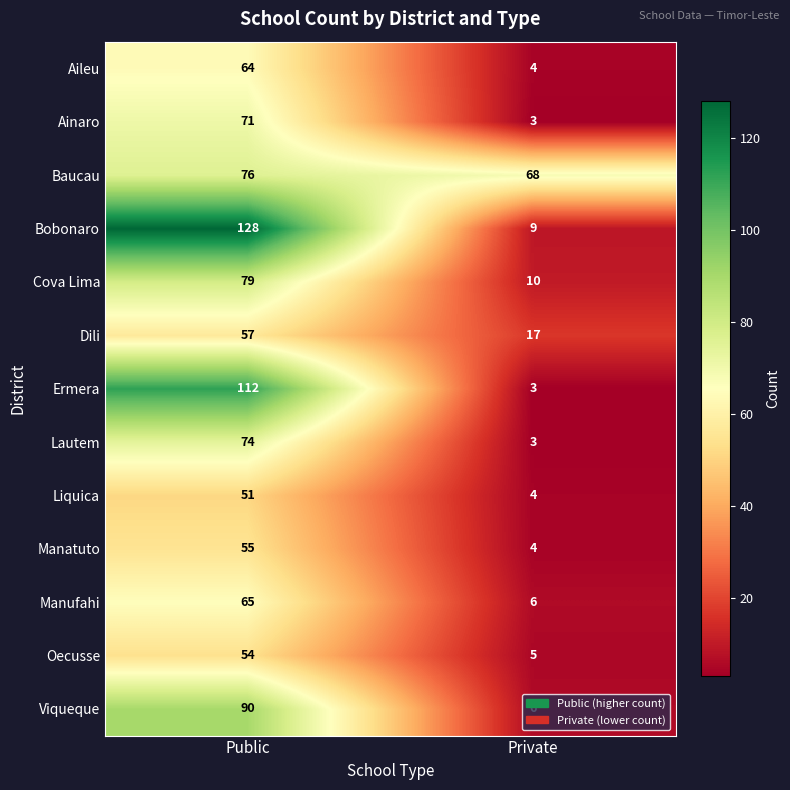

Count the number of categories in the chart.

2